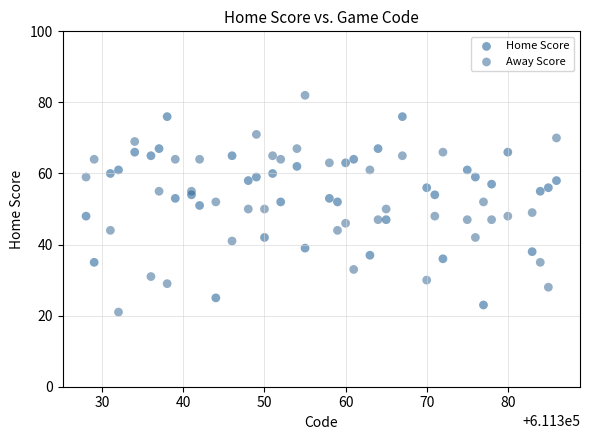

Which series has the widest spread of Y values?

Away Score